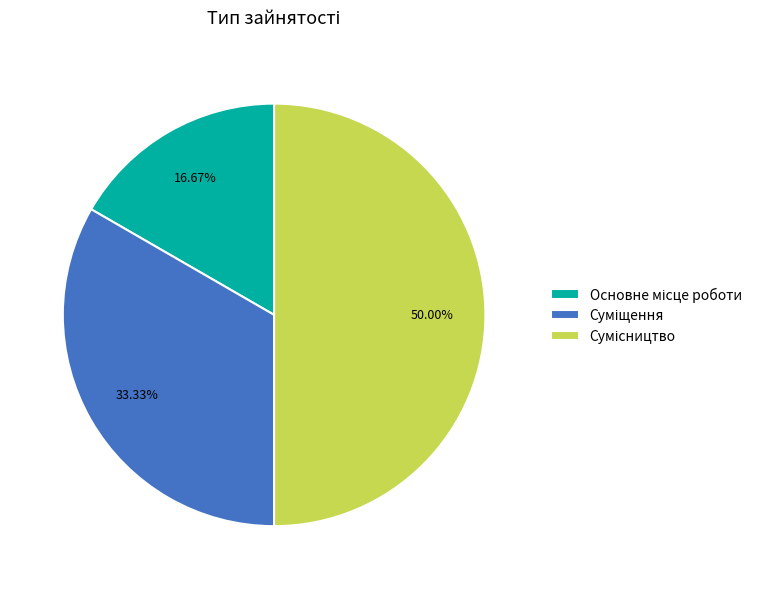

Count the number of slices in the pie.

3